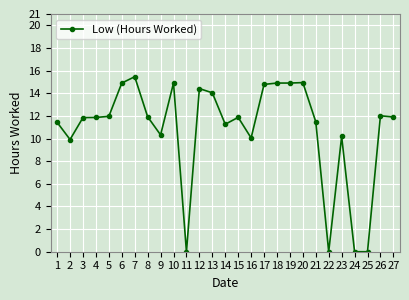

What is the sum of the values at 8 and 21?

23.4